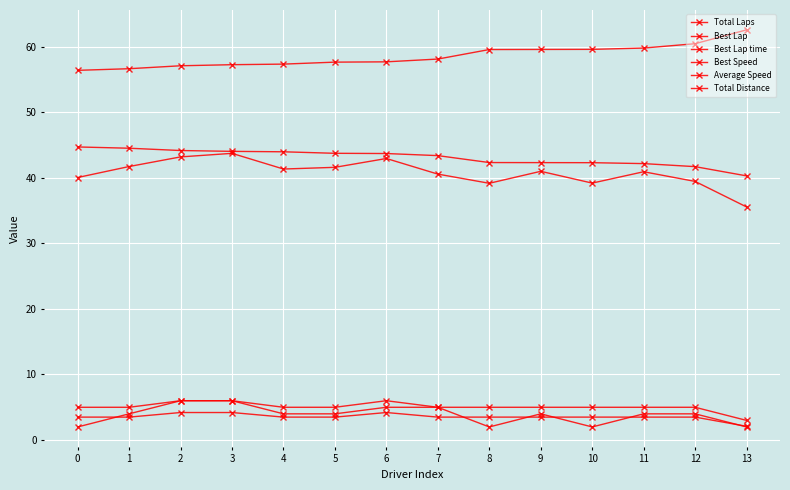

True or false: Best Lap time and Total Distance intersect in this chart.

False